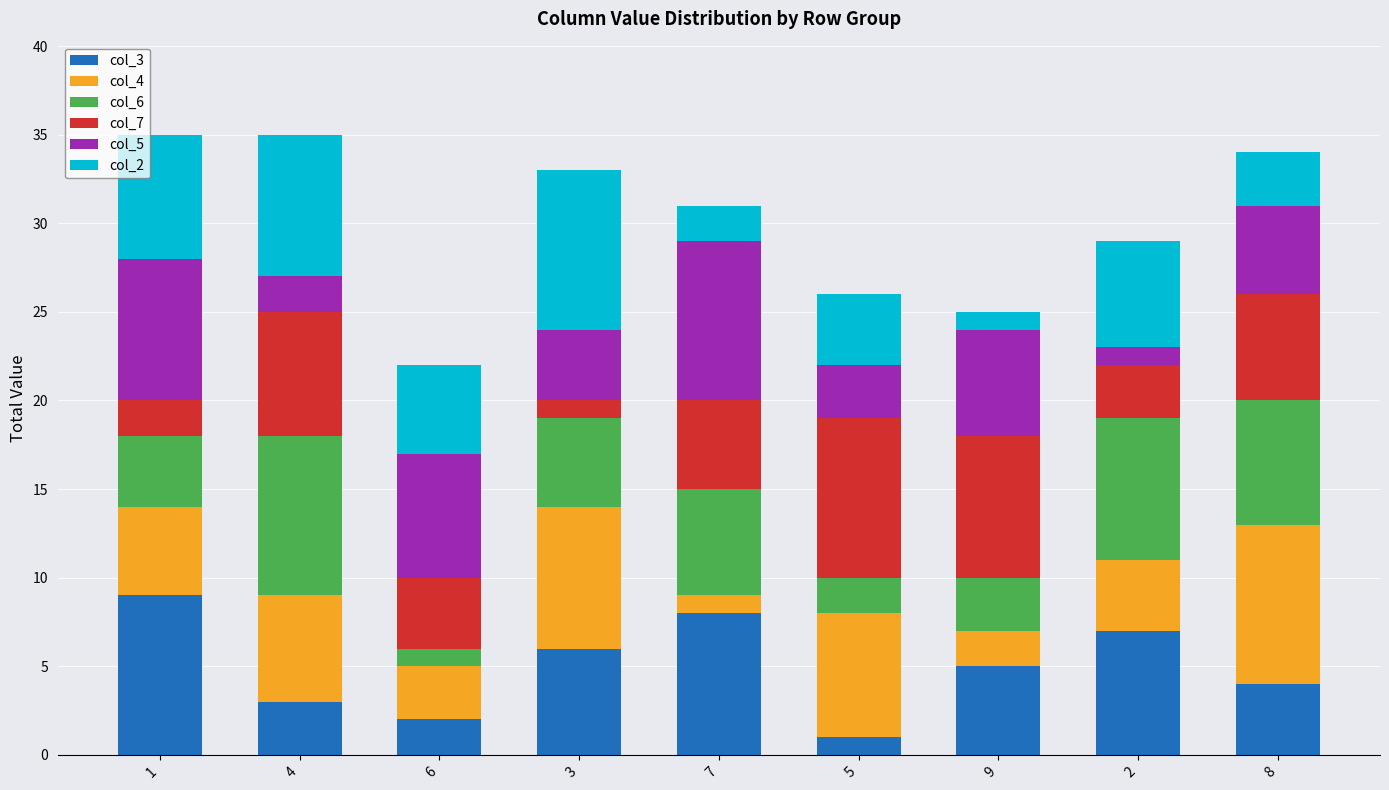

List the labels in order of col_3 value, smallest first.

5, 6, 4, 8, 9, 3, 2, 7, 1